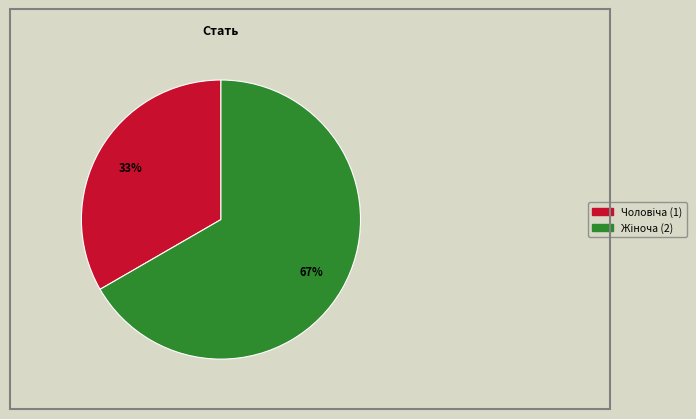

To the nearest percent, what is the average slice percentage?

50%